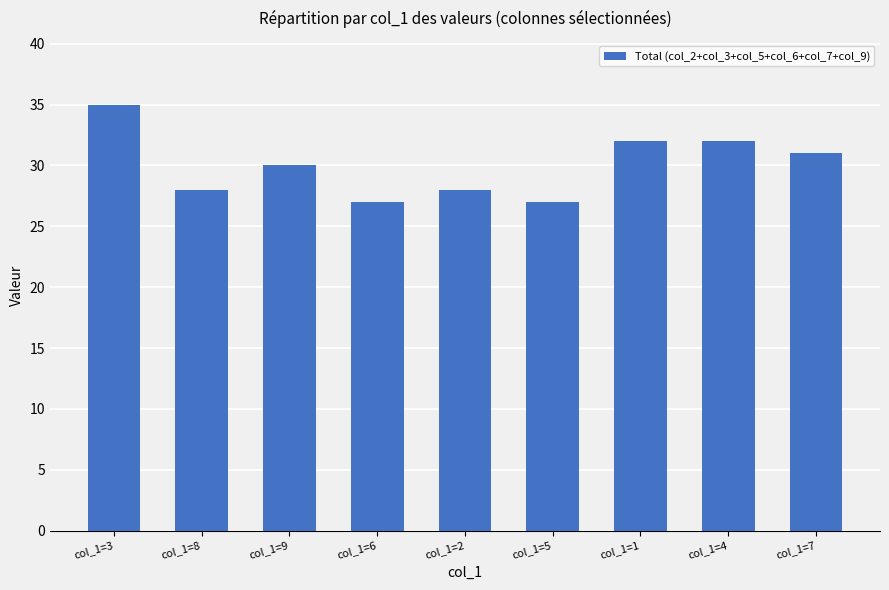

The value at col_1=8 is 28. True or false?

True